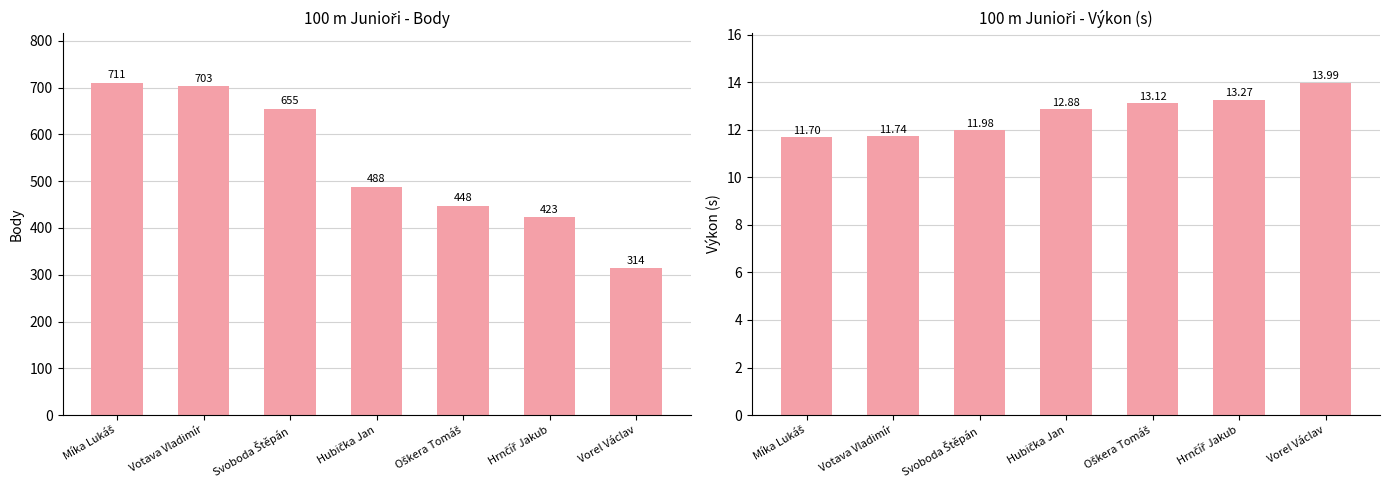

Rank the series at Votava Vladimír from lowest to highest value.

Výkon, Body